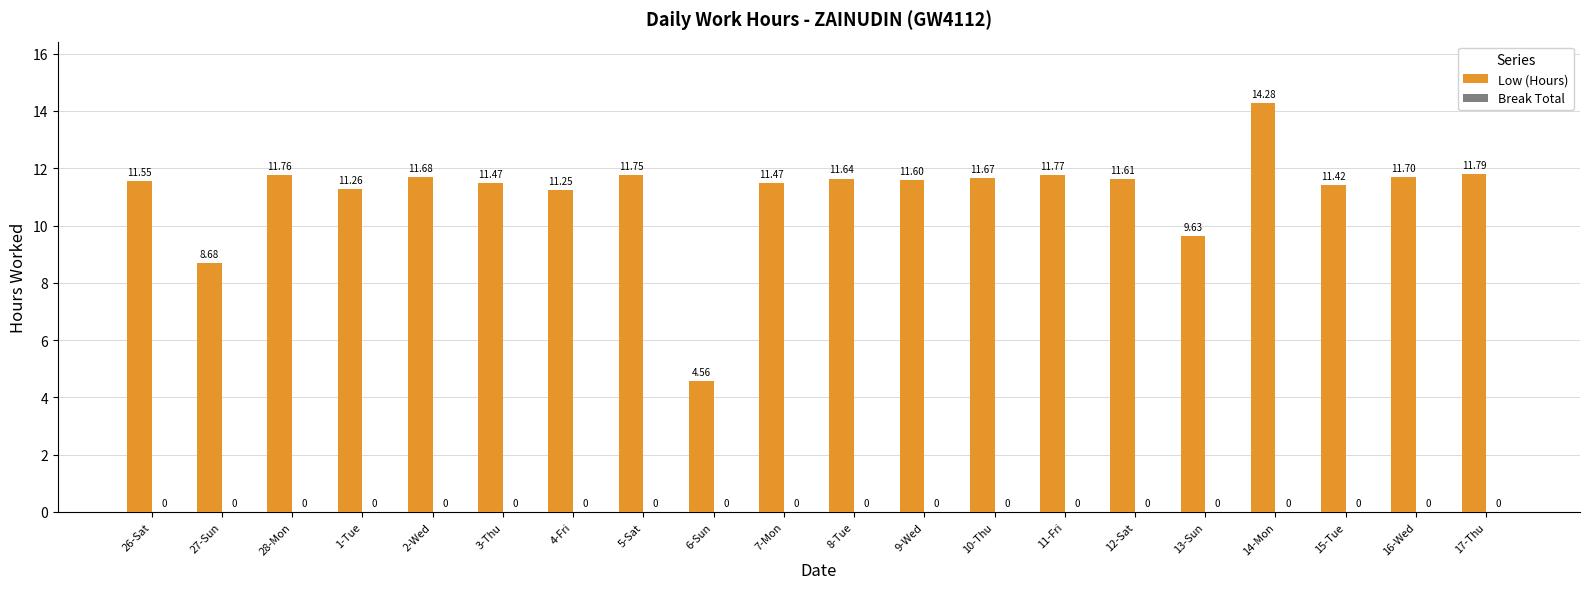

Which label corresponds to the smallest value in the chart?

6-Sun